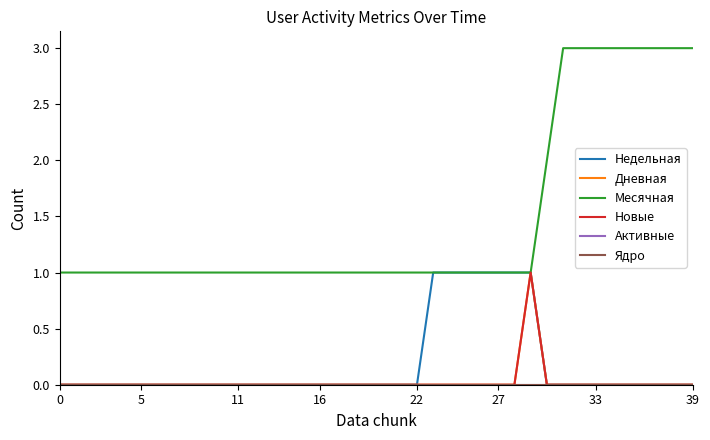

Is this an area chart (filled region under the line)?

No